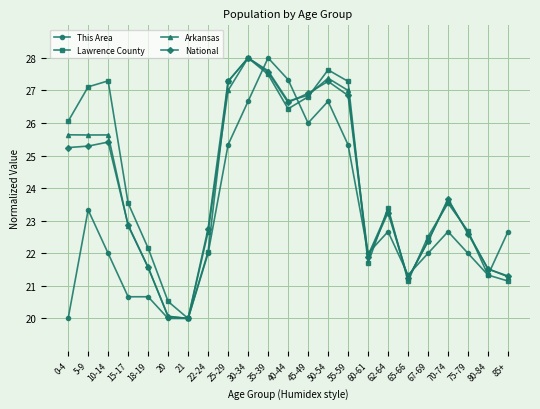

What is the smallest value displayed?

20.0